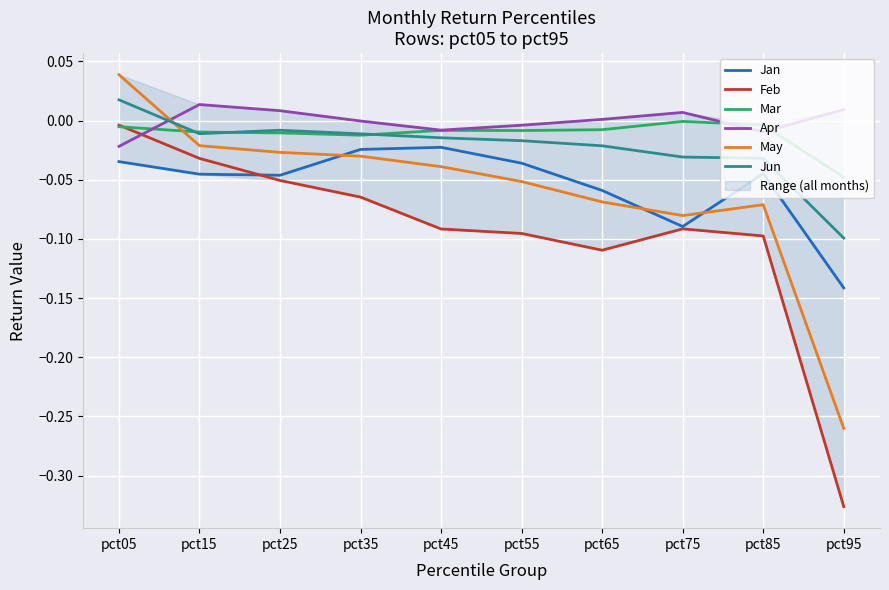

At pct35, list the series in order from largest to smallest.

Apr, Jun, Mar, Jan, May, Feb